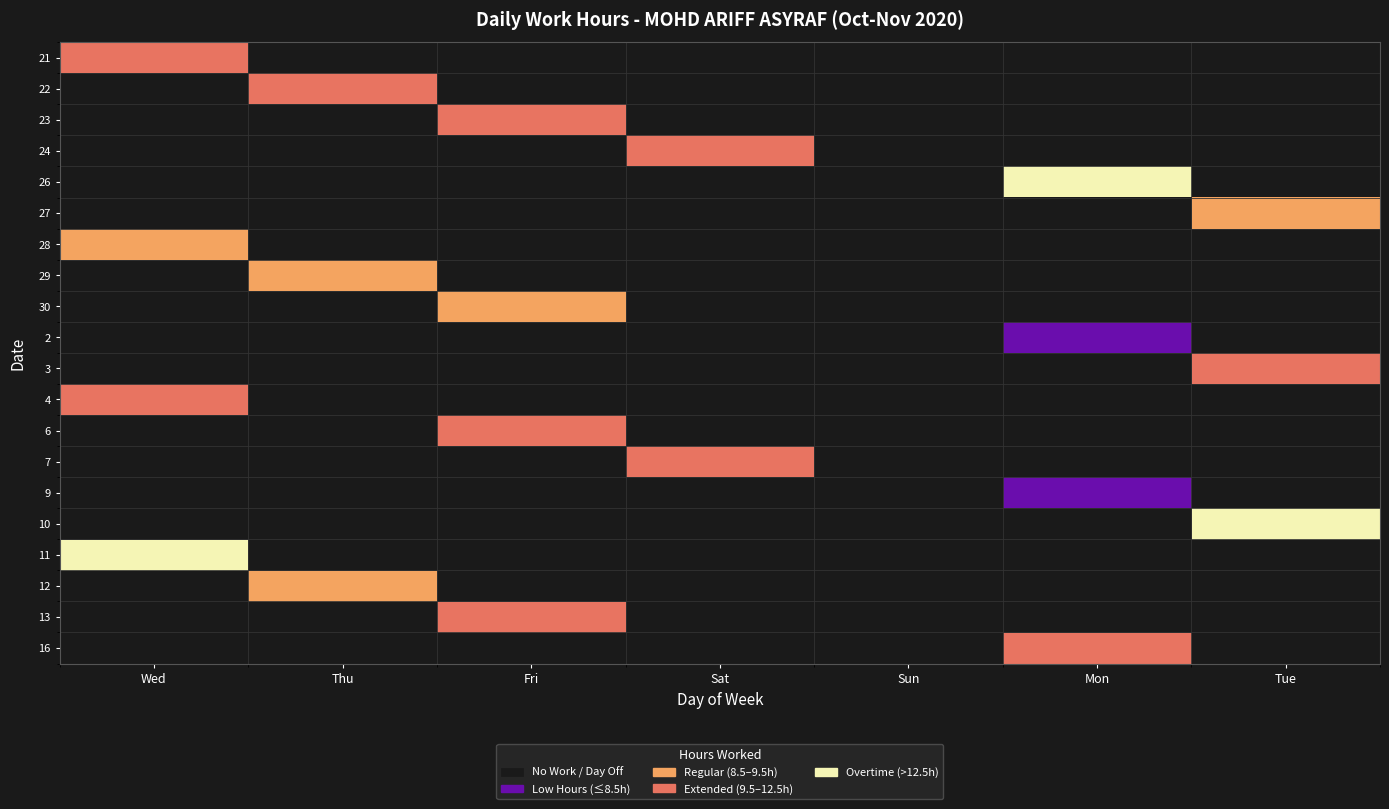

What is the difference between the highest and lowest values at Tue?

4